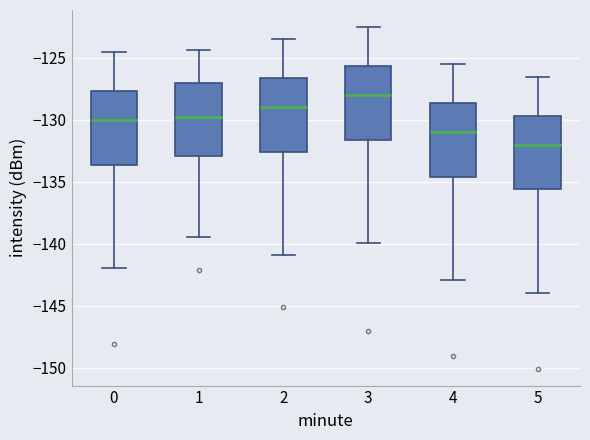

Where does the upper whisker of the box at x = 4 end on the y-axis? The values are not printed on the chart, so give them approximately, as read against the axis.

-125.5